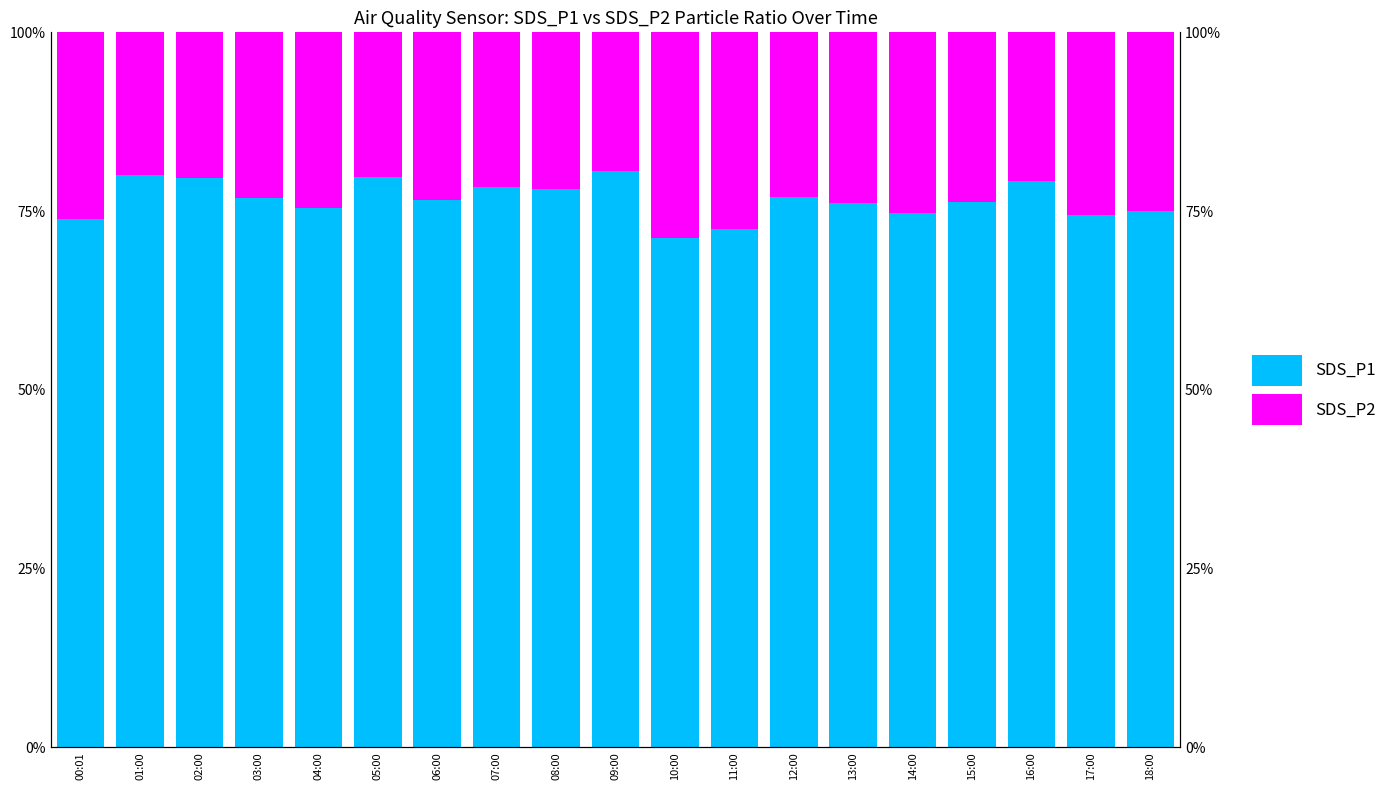

What is the sum of all SDS_P2 values?

444.4